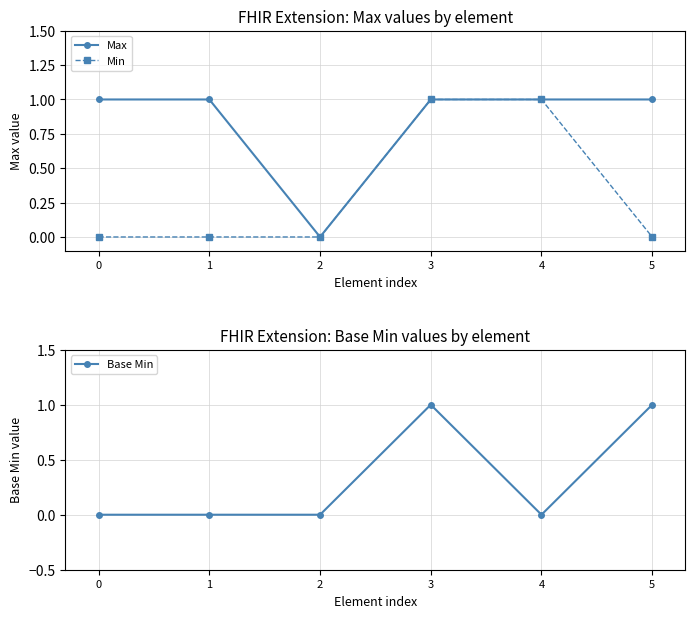

True or false: Base Min has a value of 0 at 0.

True